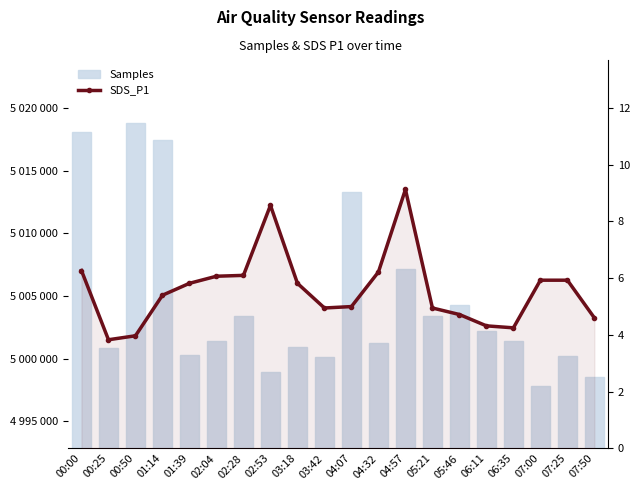

Rank the series at 01:14 from highest to lowest value.

Samples, SDS_P1